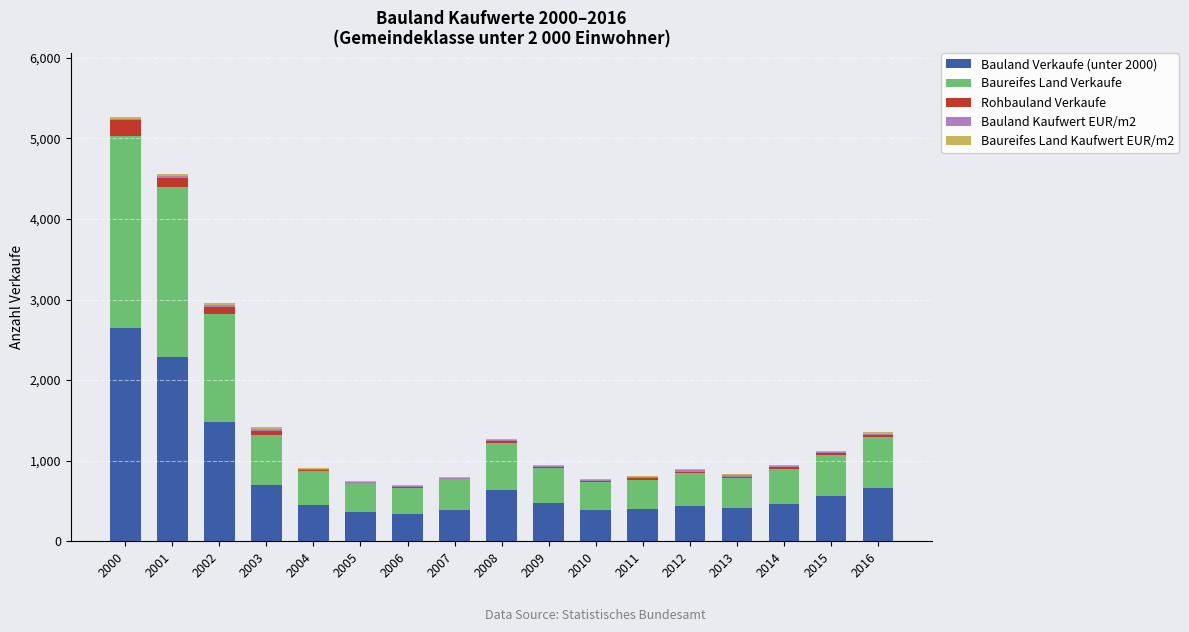

What value does the Bauland Verkaufe (unter 2000) series have at 2002?

1478.0